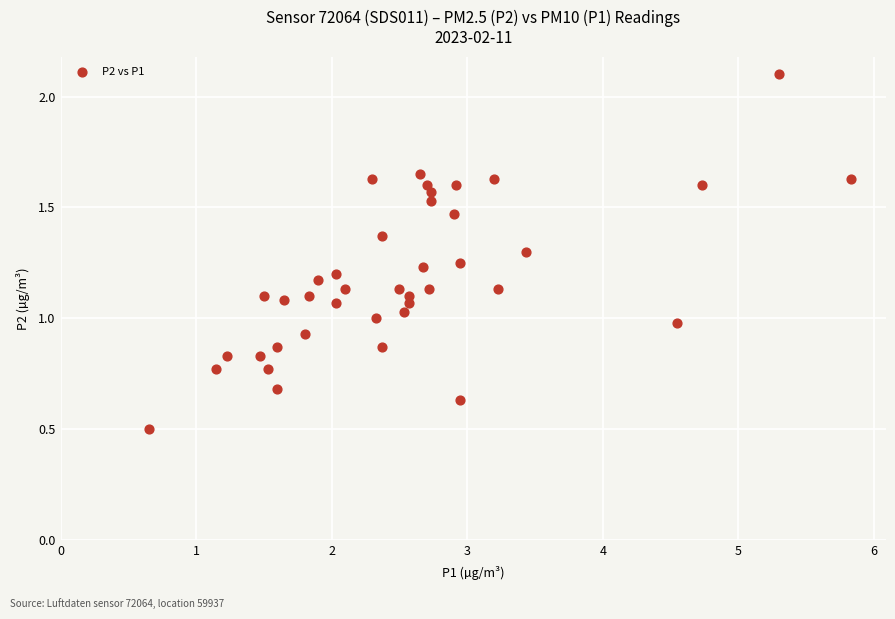

What is the range of X values (max minus min)?

5.2